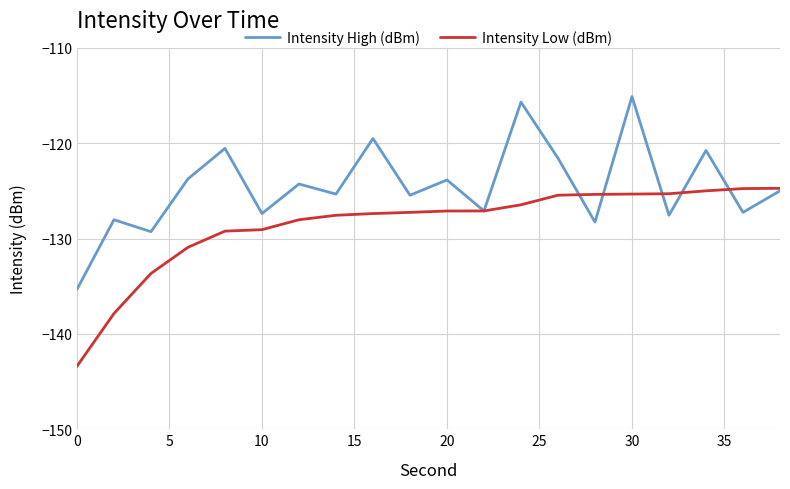

What are all the series names shown in the legend?

Intensity High (dBm), Intensity Low (dBm)